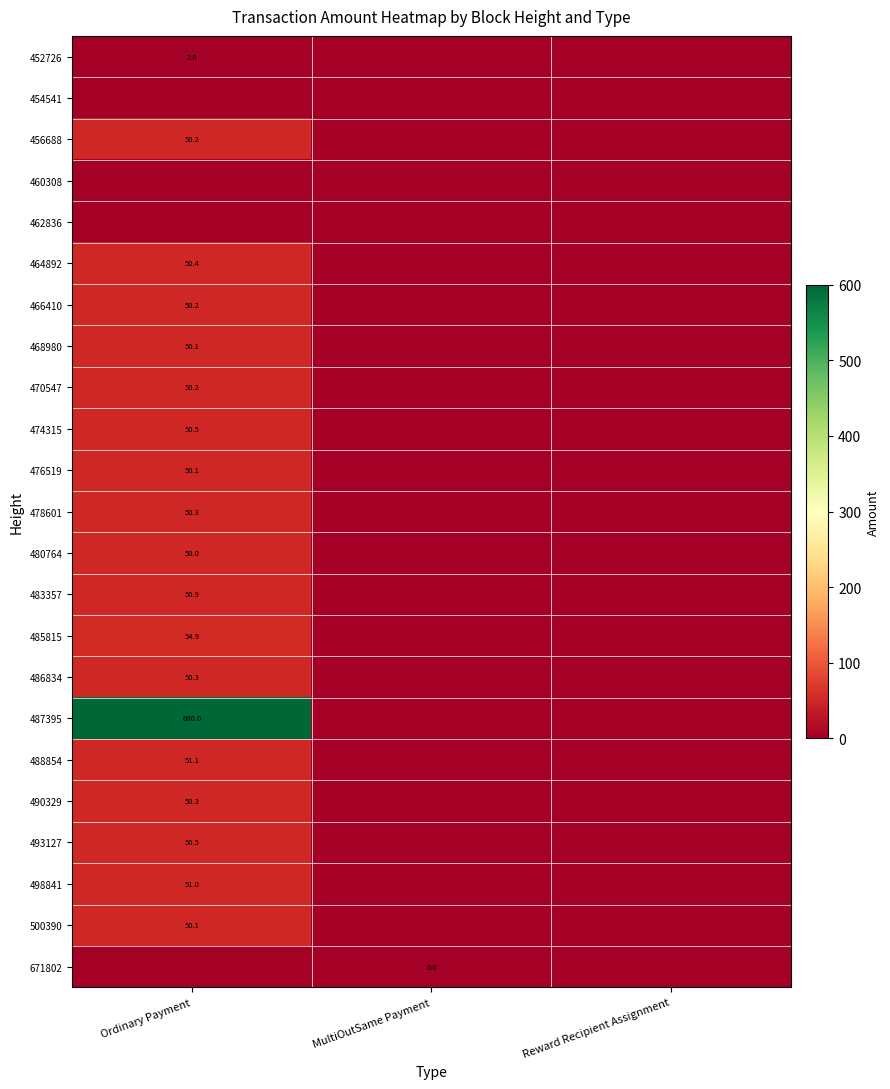

The value of 476519 at Ordinary Payment is 50.1. True or false?

True